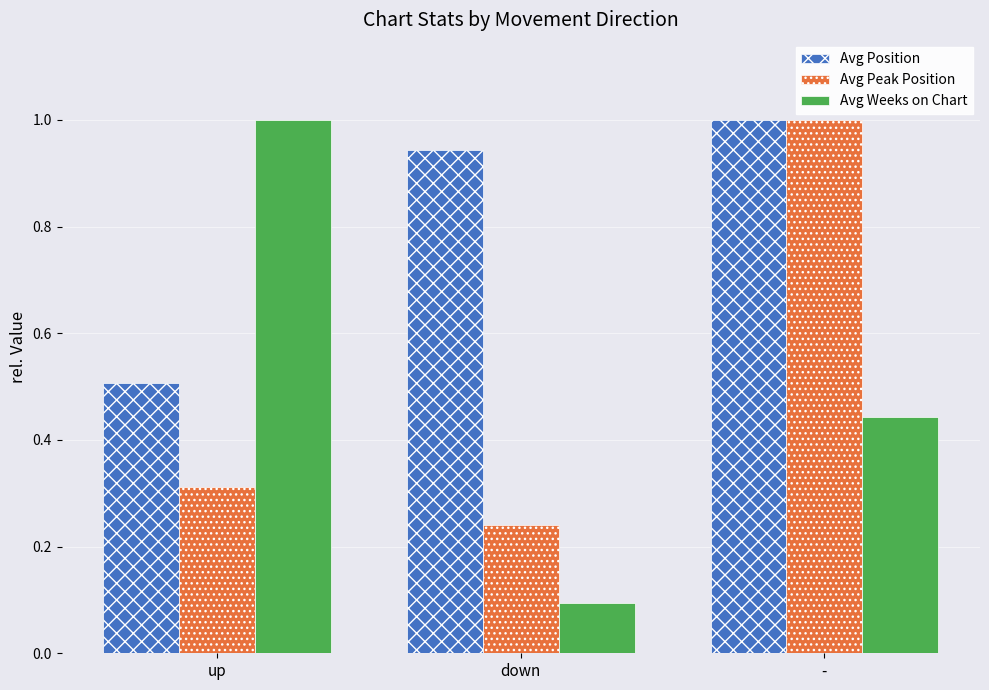

What is the total value across all series at up?

1.8